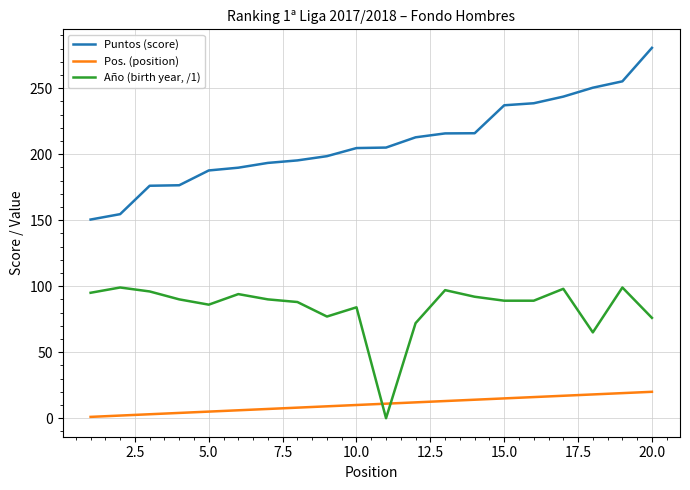

Is this an area chart (filled region under the line)?

No